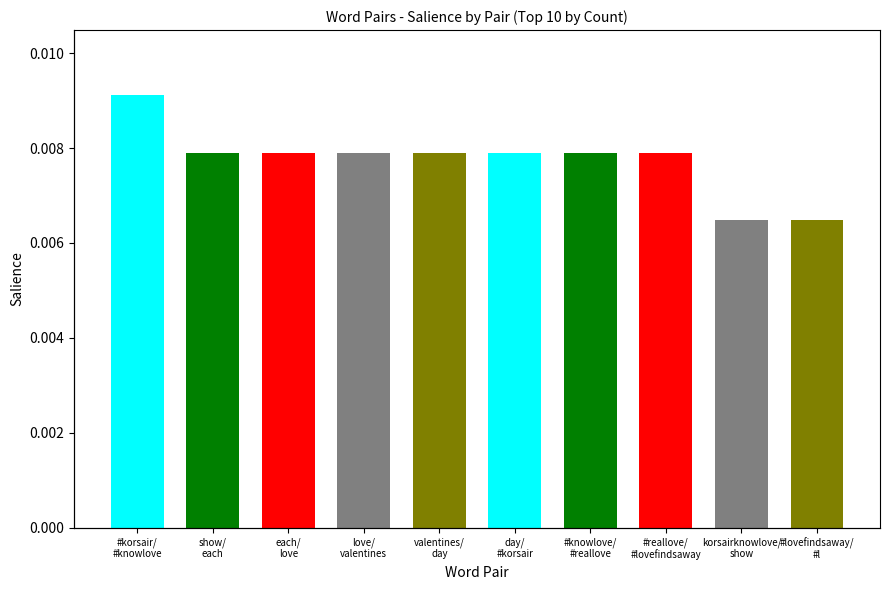

Does the chart contain stacked bars?

No